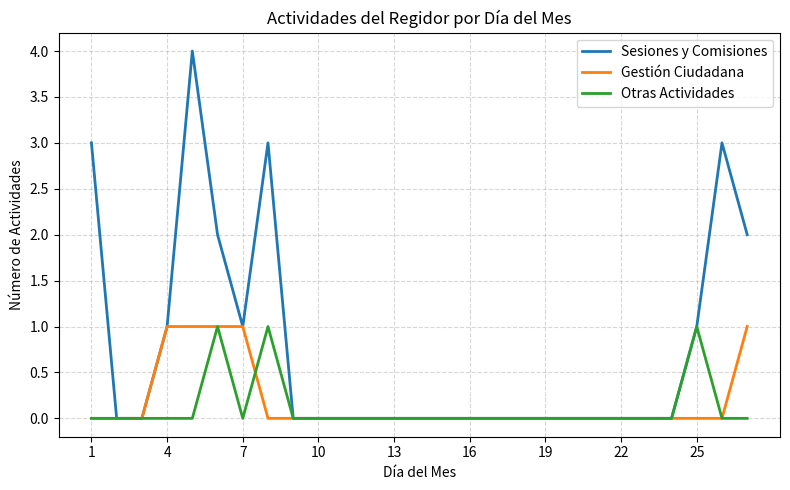

Reading left to right, transcribe all the data shown in this chart.

Sesiones y Comisiones: 3	0	0	1	4	2	1	3	0	0	0	0	0	0	0	0	0	0	0	0	0	0	0	0	1	3	2
Gestión Ciudadana: 0	0	0	1	1	1	1	0	0	0	0	0	0	0	0	0	0	0	0	0	0	0	0	0	0	0	1
Otras Actividades: 0	0	0	0	0	1	0	1	0	0	0	0	0	0	0	0	0	0	0	0	0	0	0	0	1	0	0